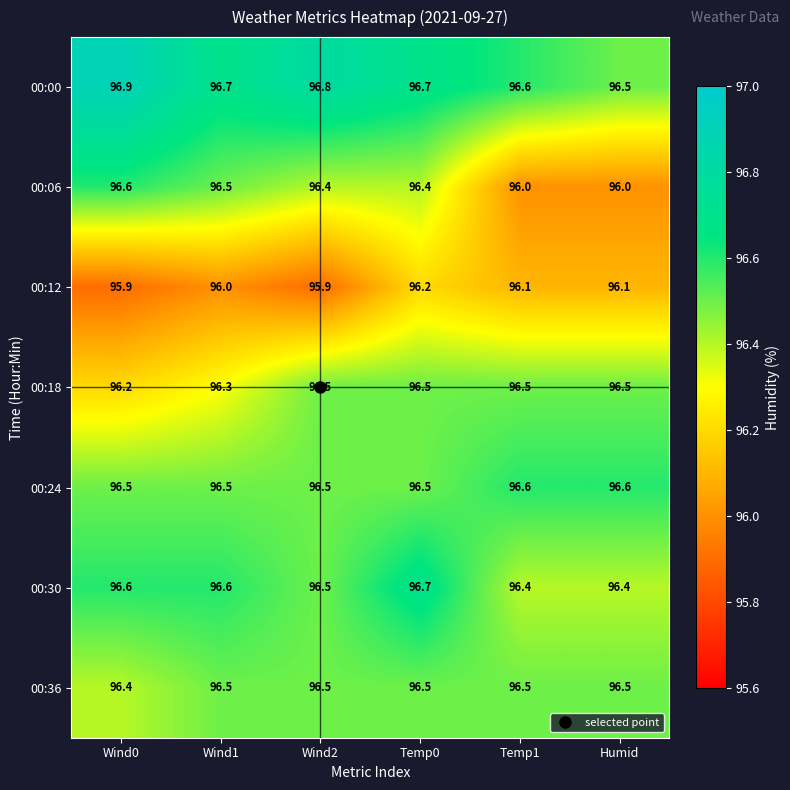

What value does the 00:30 series have at Temp0?

96.7